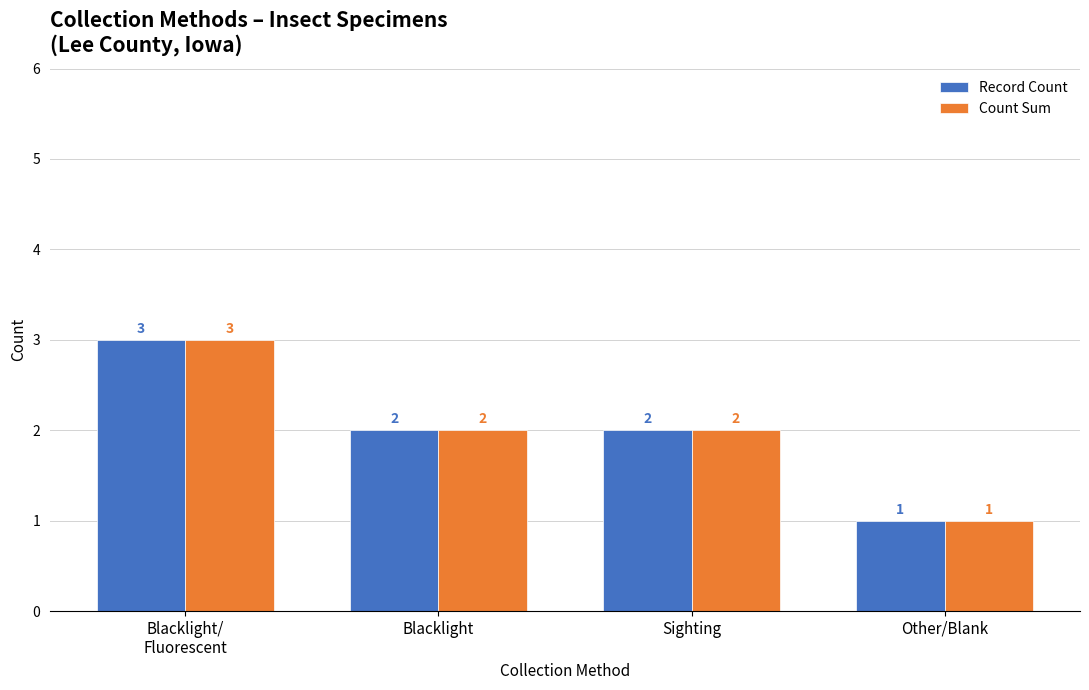

Does the chart contain stacked bars?

No